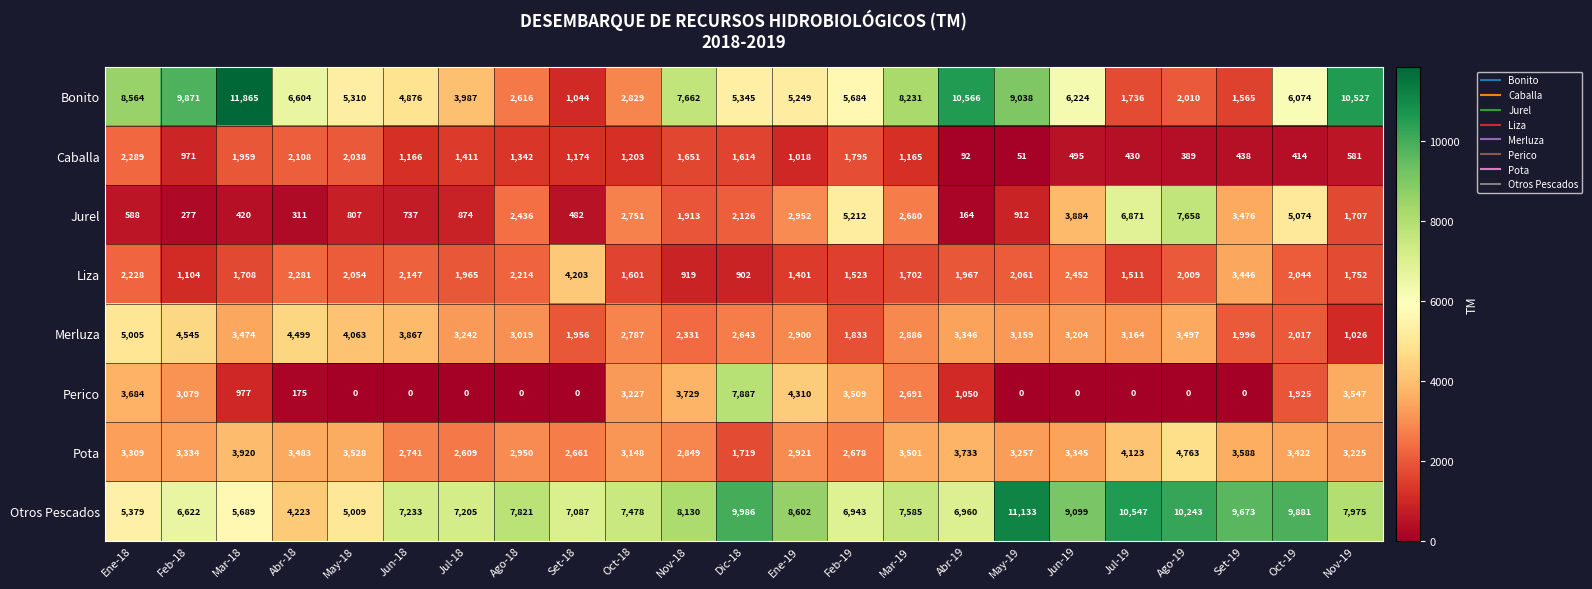

True or false: Liza has a value of 424 at Nov-18.

False